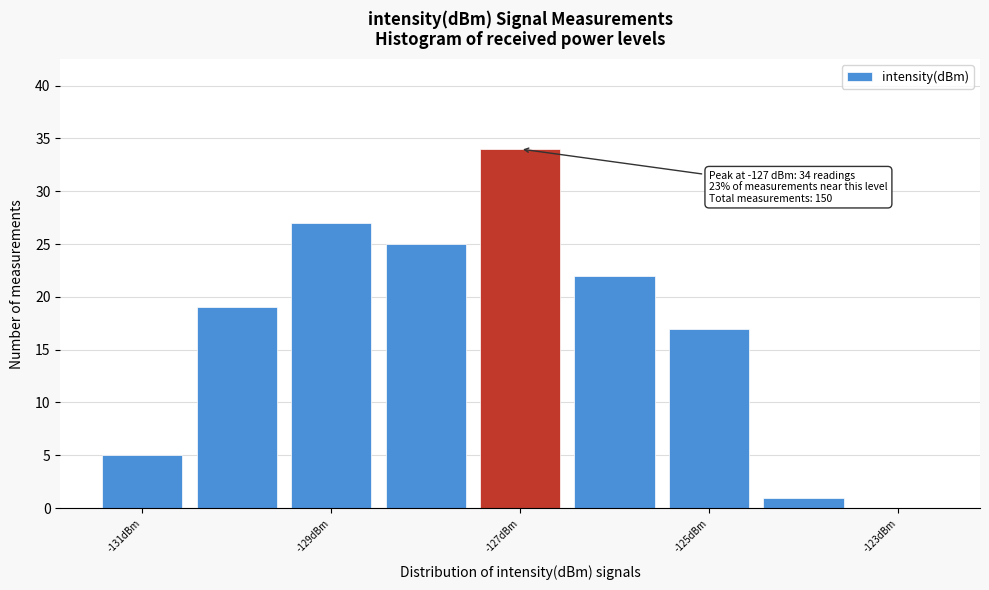

Over which range of the x-axis is the bar tallest?

-127.5 to -126.5